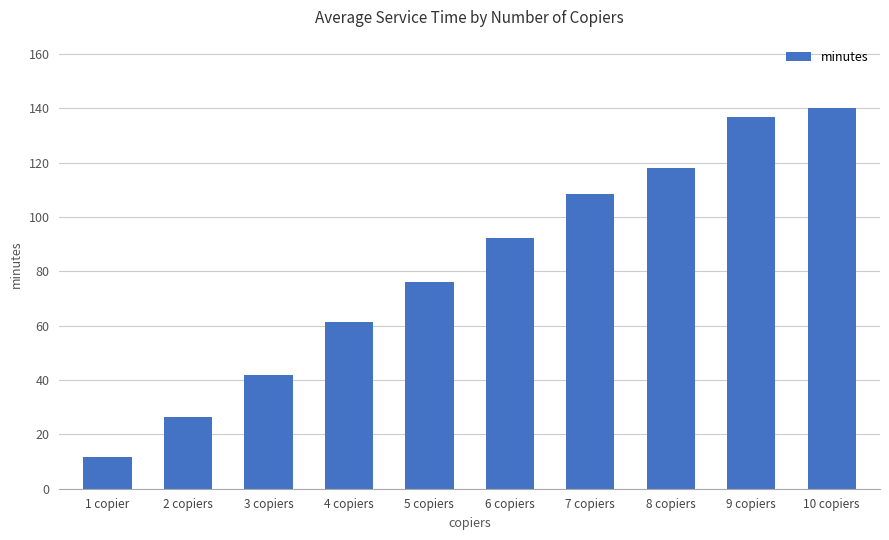

Read the value at 10 copiers.

140.0